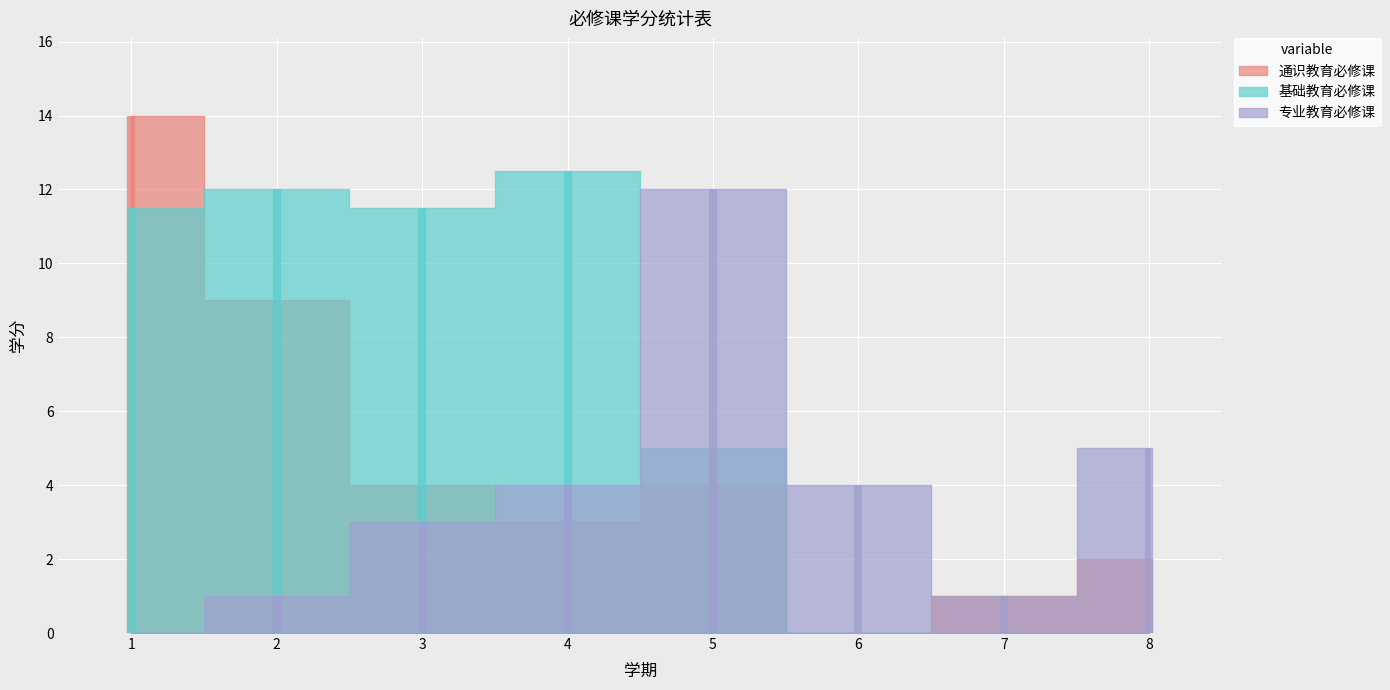

How many values in the 基础教育必修课 series exceed 11?

4